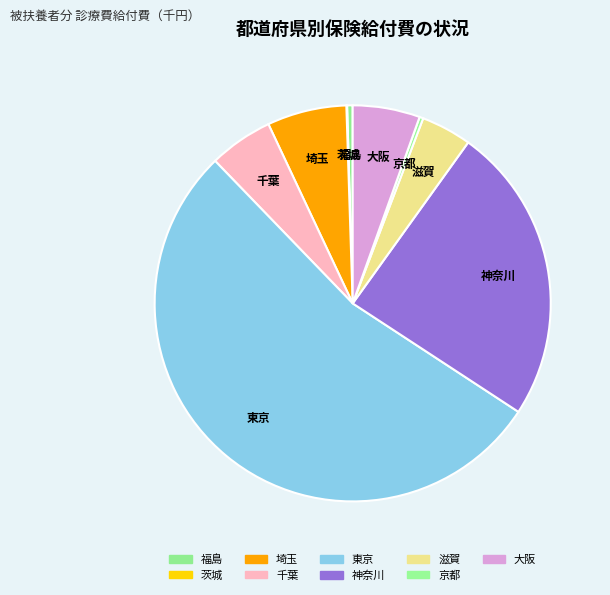

Which has a higher value, 千葉 or 京都?

千葉